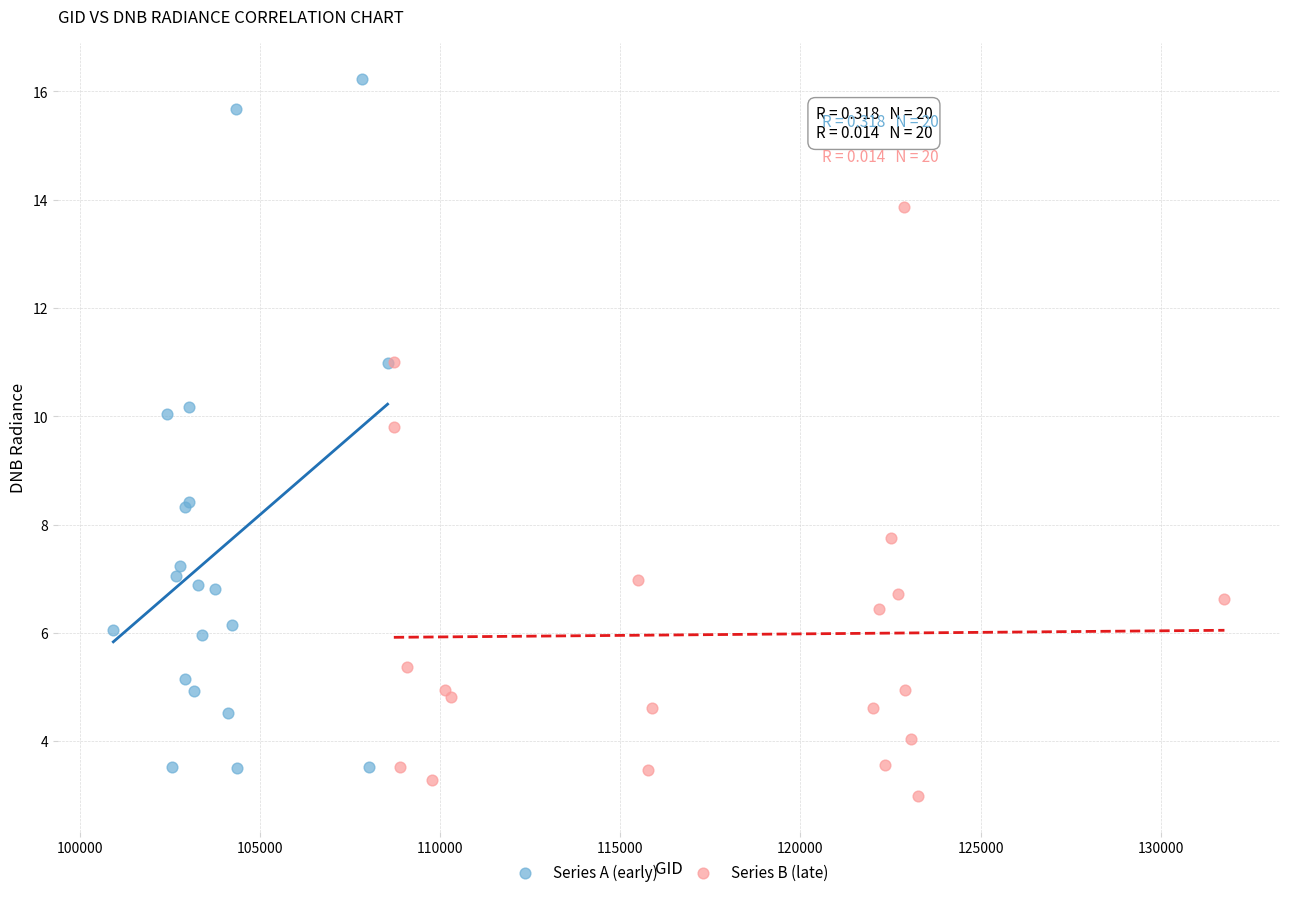

Which series has the widest spread of Y values?

Series A (early)